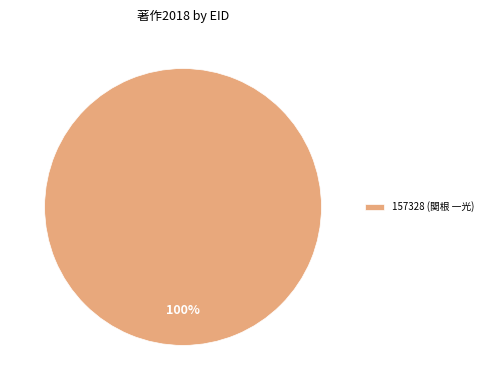

Does 157328 (関根 一光) represent more than half of the total?

Yes